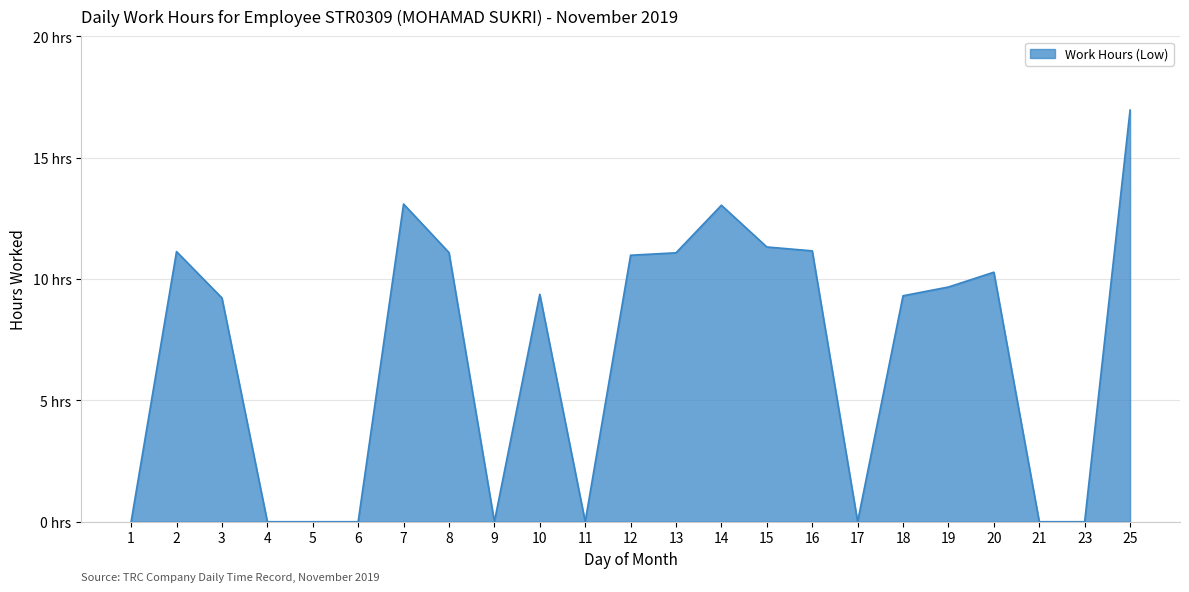

Reading left to right, list all the values displayed in this chart.

0.0	11.1	9.2	0.0	0.0	0.0	13.1	11.1	0.0	9.4	0.0	11.0	11.1	13.0	11.3	11.2	0.0	9.3	9.7	10.3	0.0	0.0	17.0